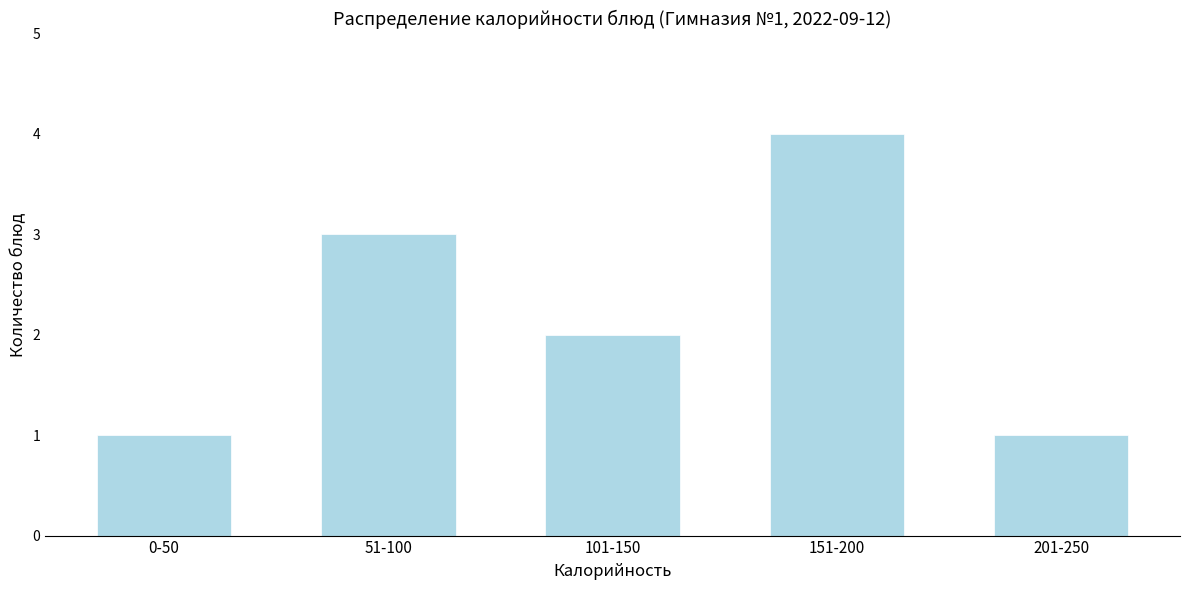

Reading left to right, what are all the values shown in this chart?

0-50=1	51-100=3	101-150=2	151-200=4	201-250=1